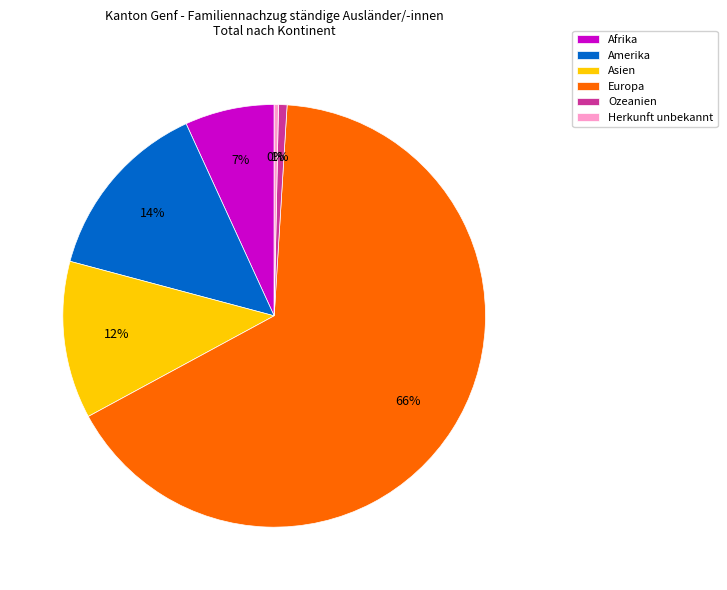

To the nearest percent, what percentage of the pie is Amerika?

14%